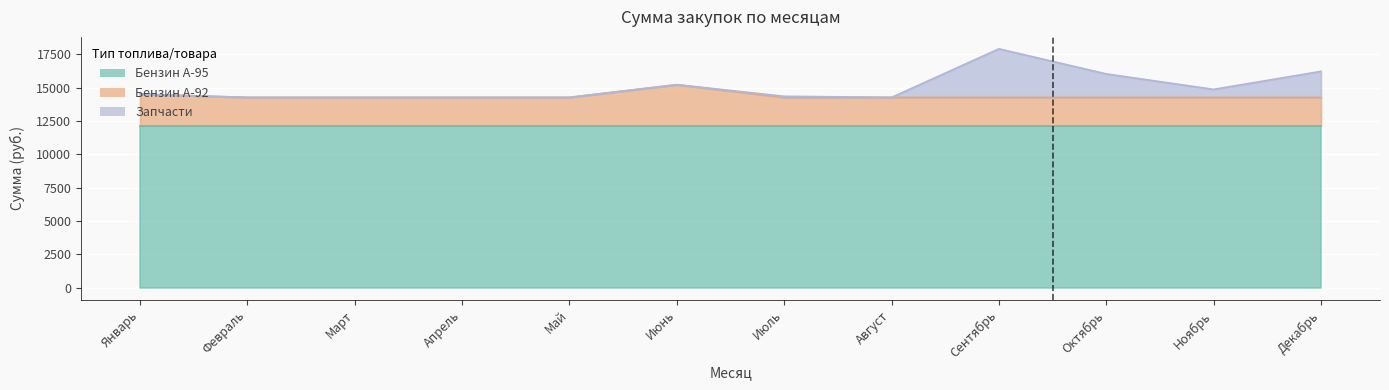

True or false: Бензин А-95 and Запчасти intersect in this chart.

False